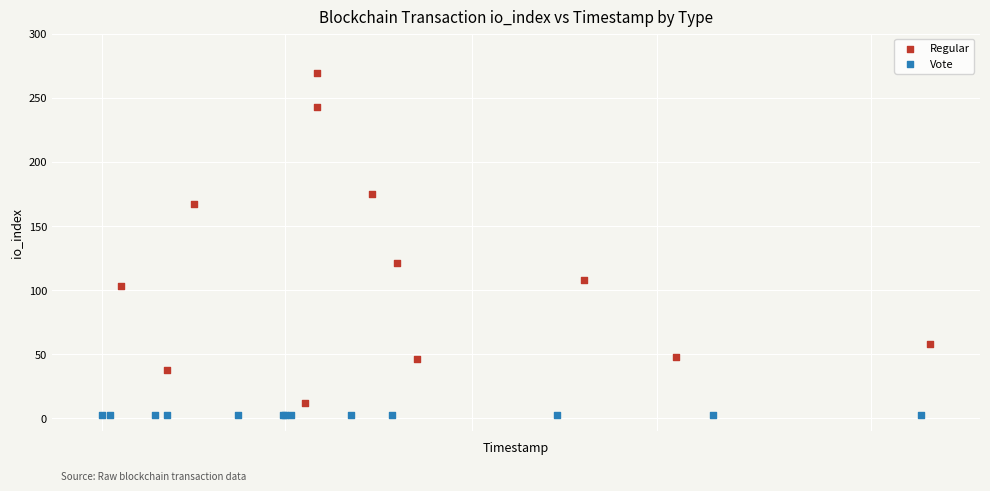

Which series contains the highest Y value?

Regular